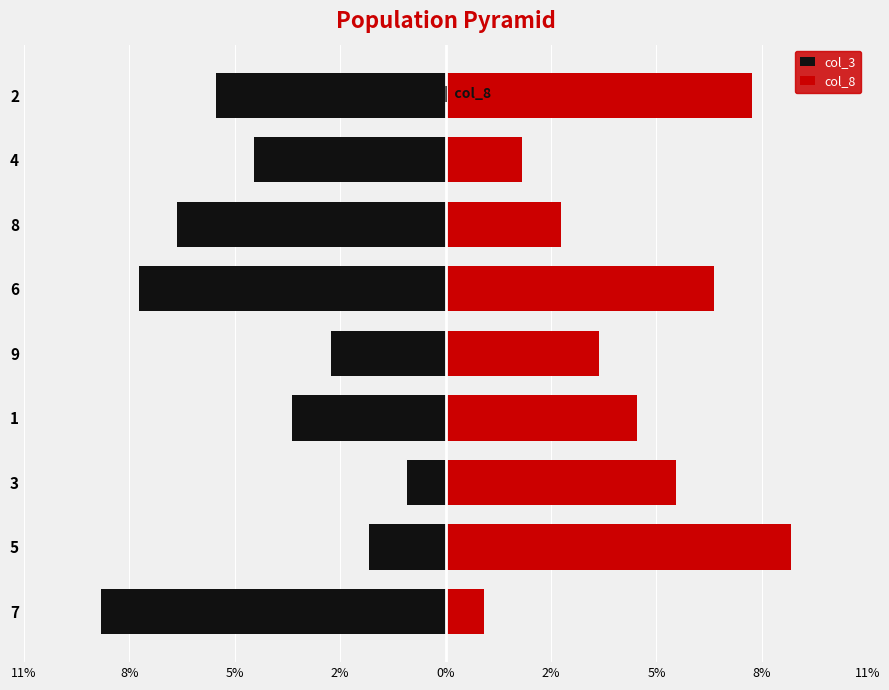

Which series has the widest spread of values?

col_3